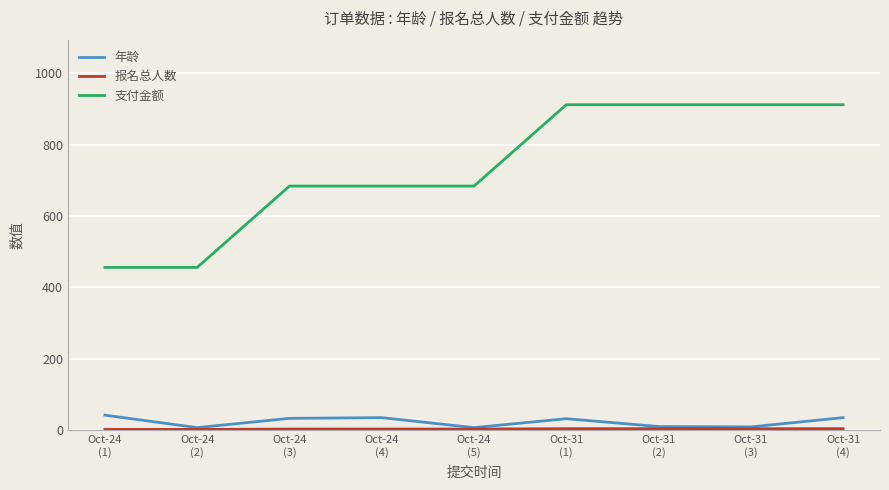

At how many categories does at least one series exceed 492?

7